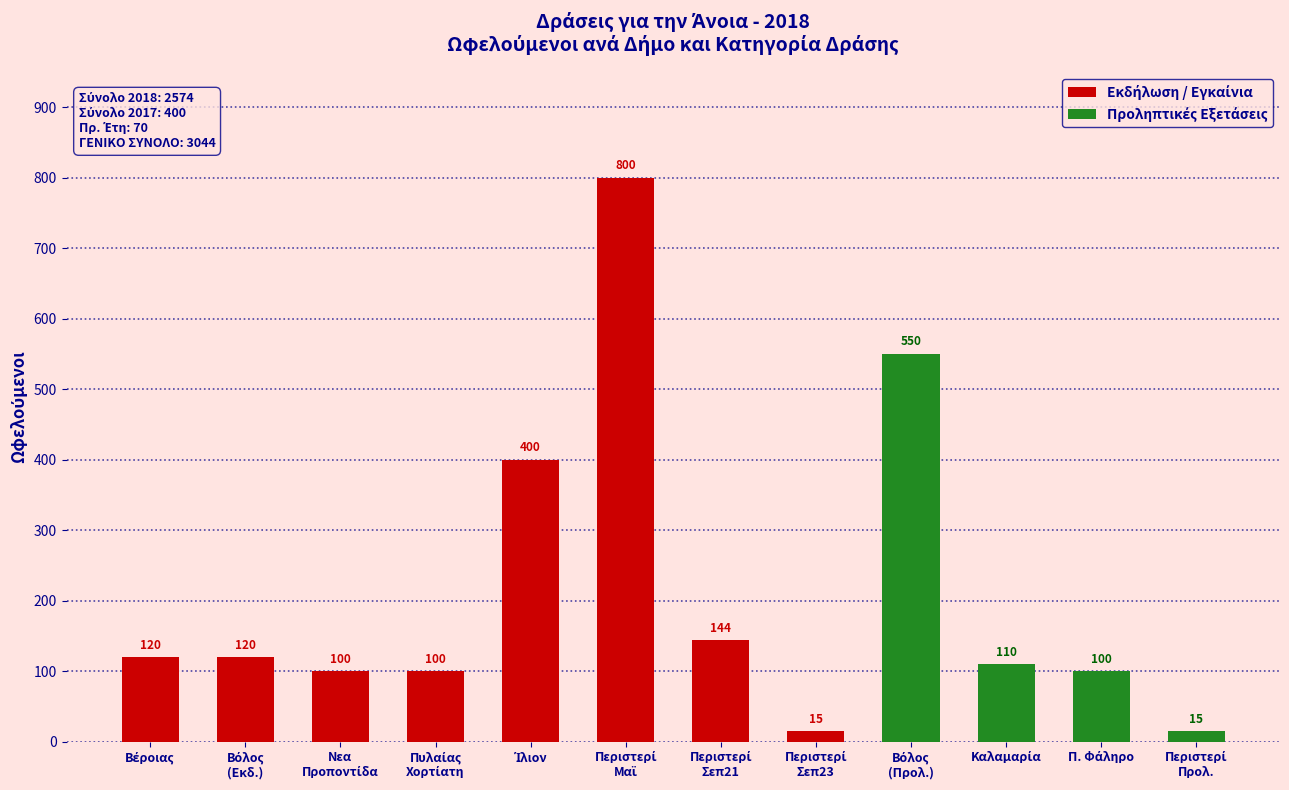

How many values in the Εκδήλωση / Εγκαίνια series exceed 100?

5